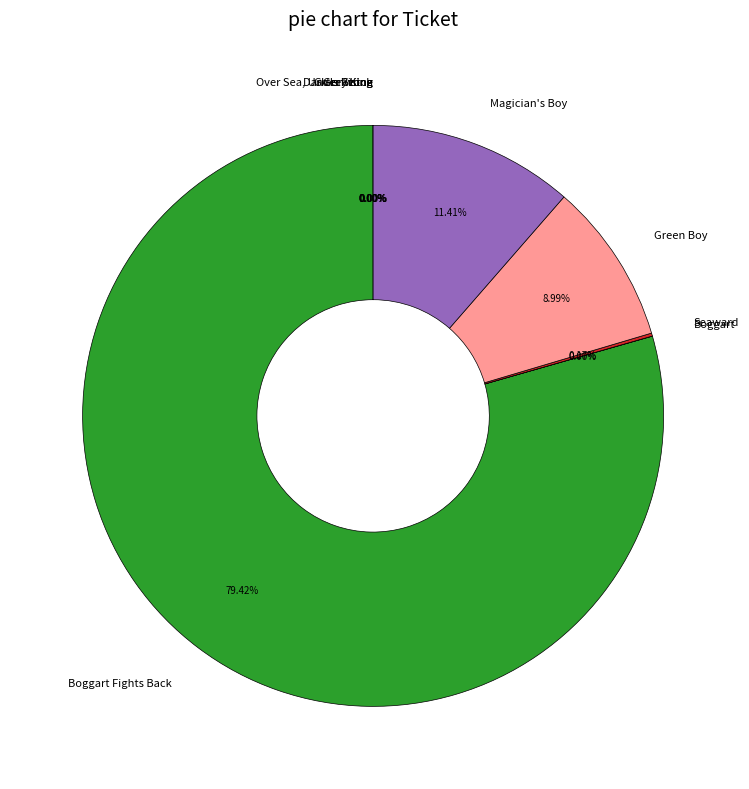

Is there any slice that represents more than half of the pie?

Yes